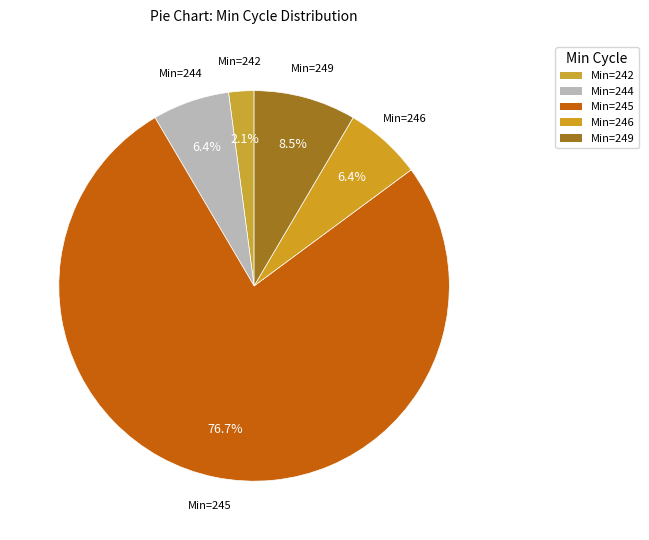

Count the number of slices in the pie.

5